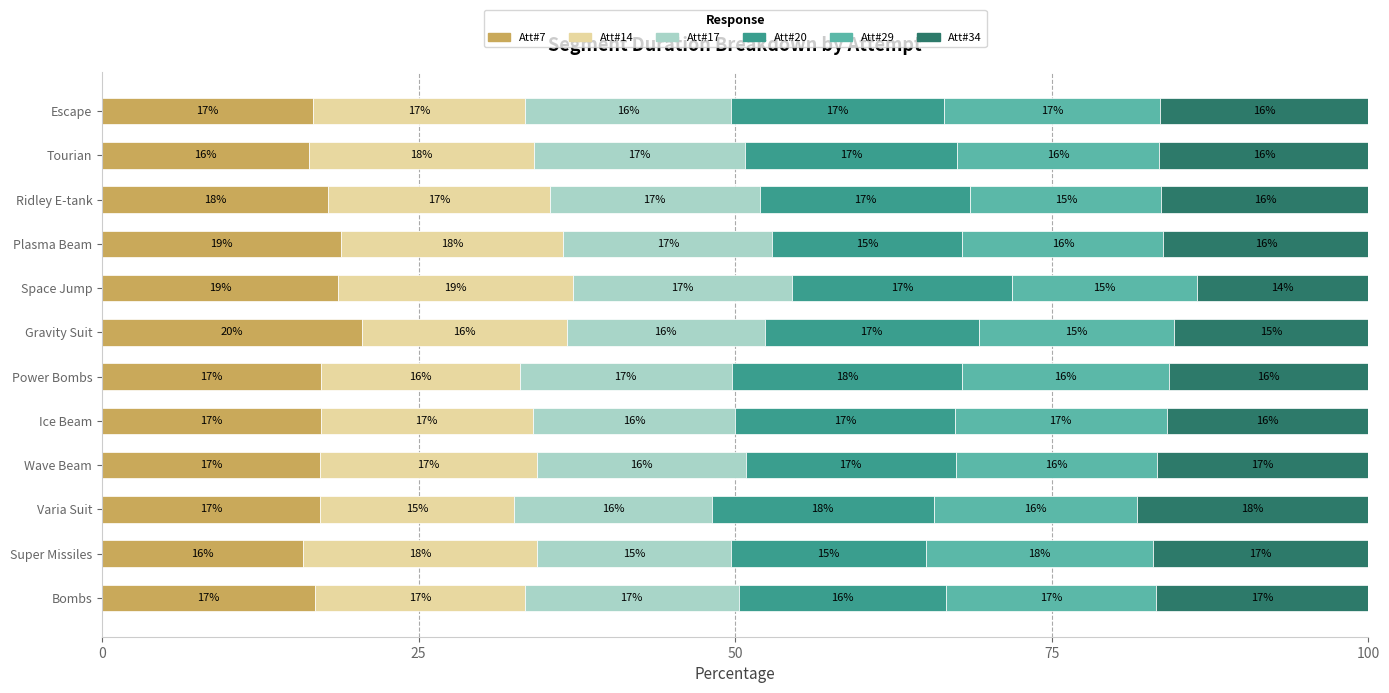

What is the total value across all series at Wave Beam?

100.0